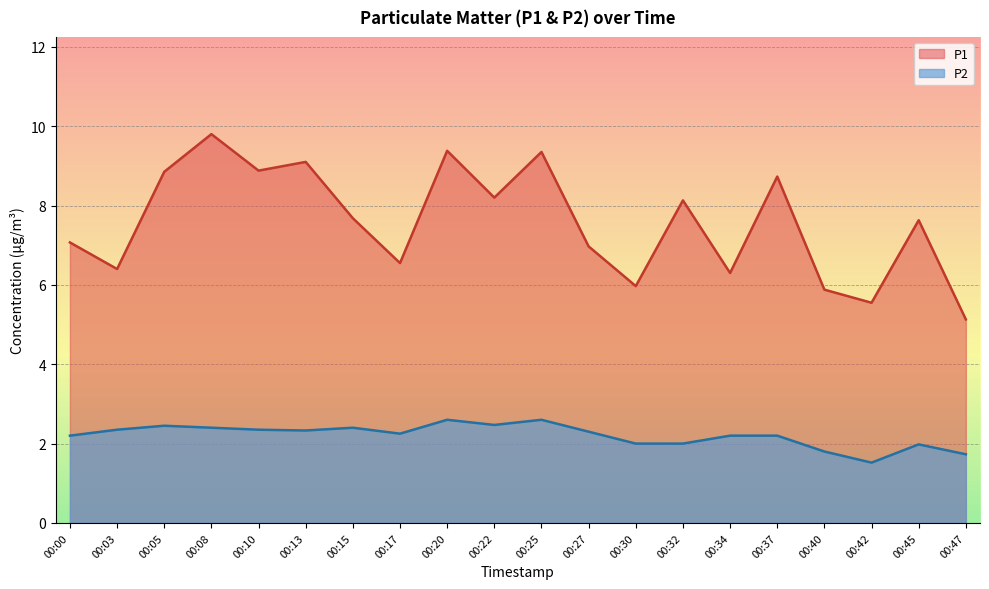

Reading left to right, what are all the values shown in this chart?

P1: 00:00=7.1	00:03=6.4	00:05=8.8	00:08=9.8	00:10=8.9	00:13=9.1	00:15=7.7	00:17=6.5	00:20=9.4	00:22=8.2	00:25=9.3	00:27=7.0	00:30=6.0	00:32=8.1	00:34=6.3	00:37=8.7	00:40=5.9	00:42=5.5	00:45=7.6	00:47=5.1
P2: 00:00=2.2	00:03=2.4	00:05=2.5	00:08=2.4	00:10=2.4	00:13=2.3	00:15=2.4	00:17=2.2	00:20=2.6	00:22=2.5	00:25=2.6	00:27=2.3	00:30=2.0	00:32=2.0	00:34=2.2	00:37=2.2	00:40=1.8	00:42=1.5	00:45=2.0	00:47=1.7